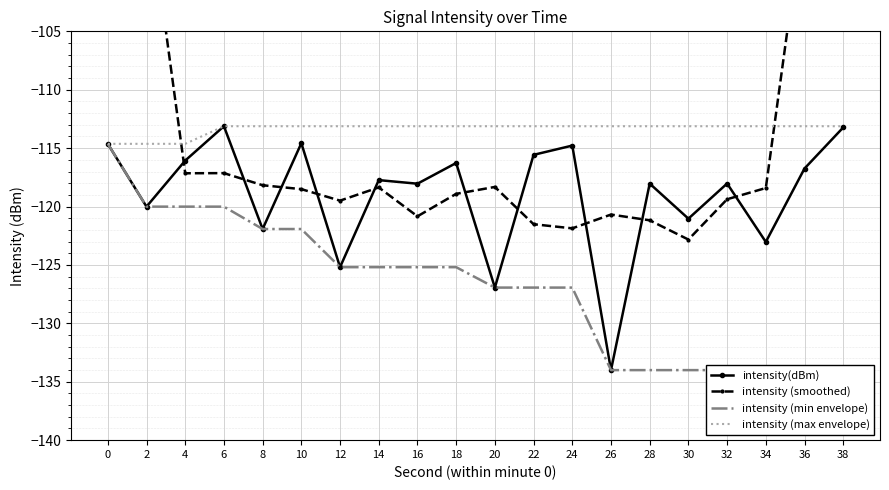

What is the sum of the intensity (smoothed) values at 16 and 14?

-239.2